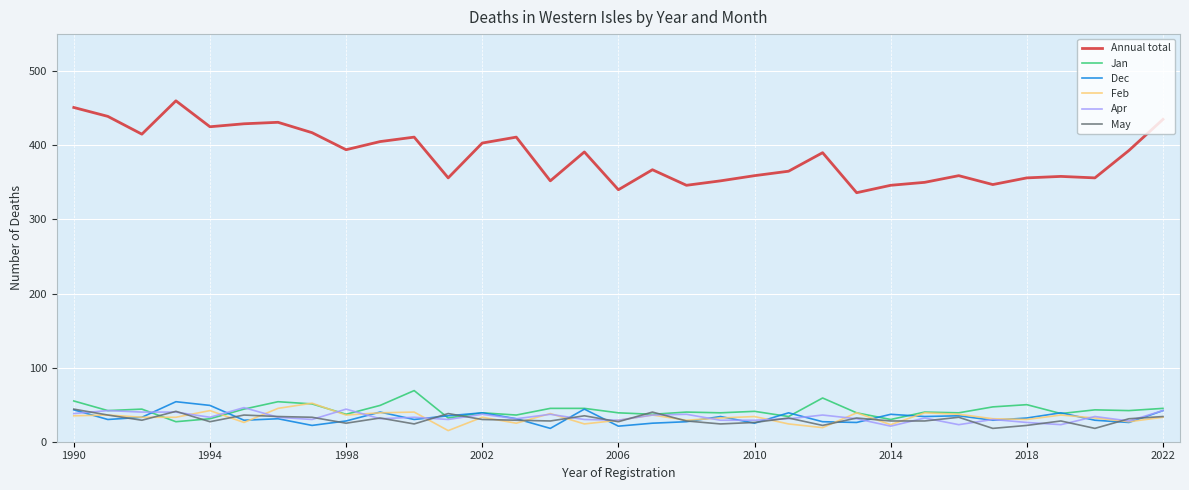

True or false: Annual total and May intersect in this chart.

False